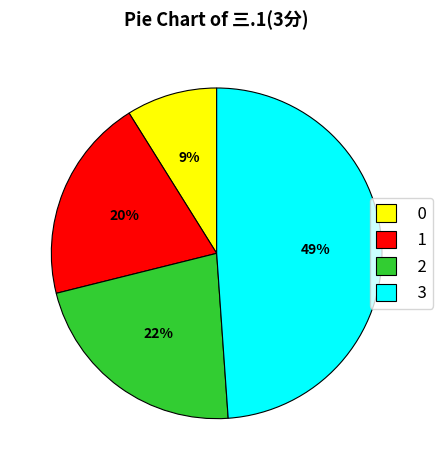

Is the sum of 3 and 0 greater than half?

Yes